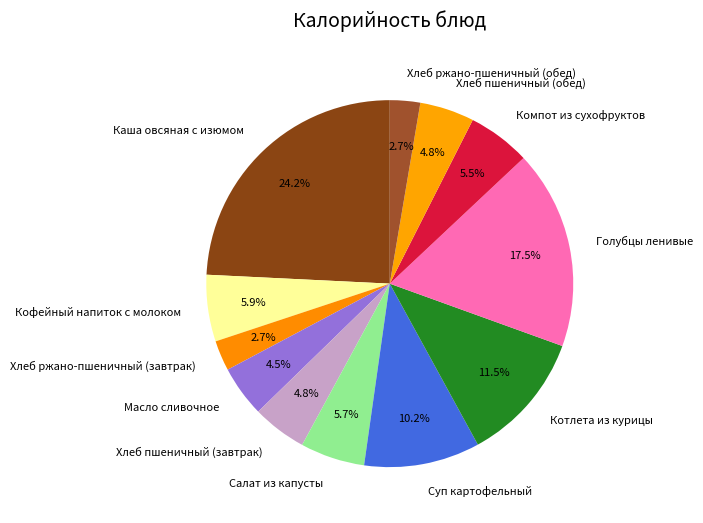

What is the largest slice in the pie chart?

Каша овсяная с изюмом